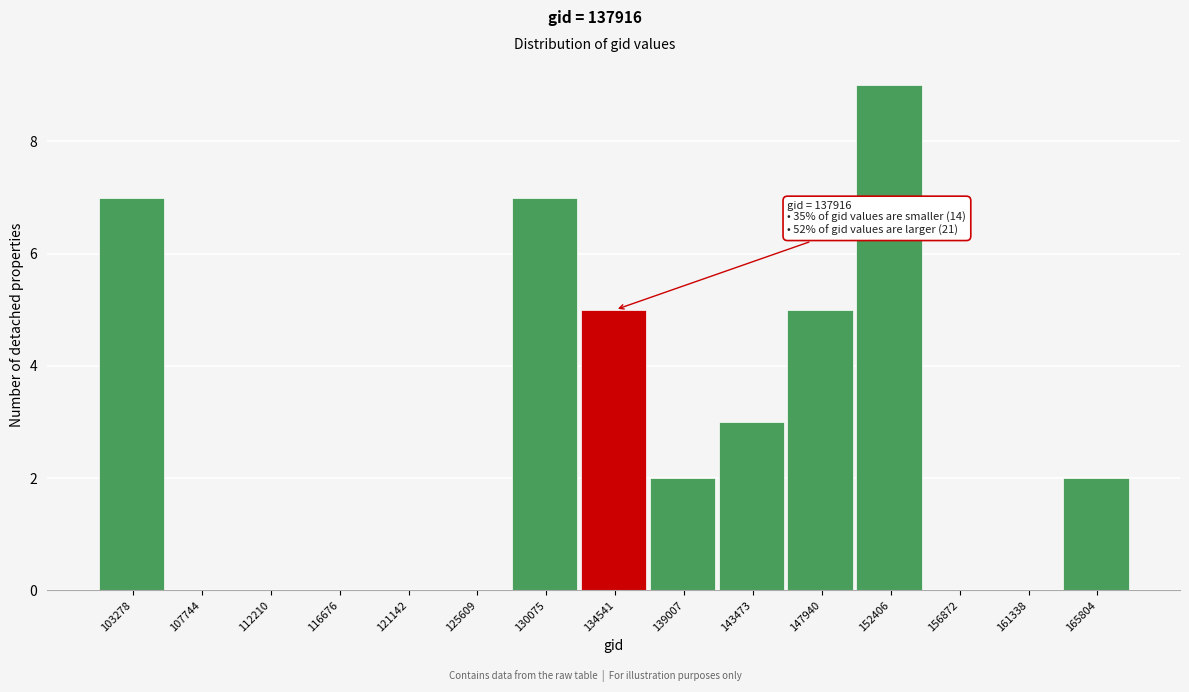

Reading right to left, extract all data points from this chart.

165804=2	161338=0	156872=0	152406=9	147940=5	143473=3	139007=2	134541=5	130075=7	125609=0	121142=0	116676=0	112210=0	107744=0	103278=7